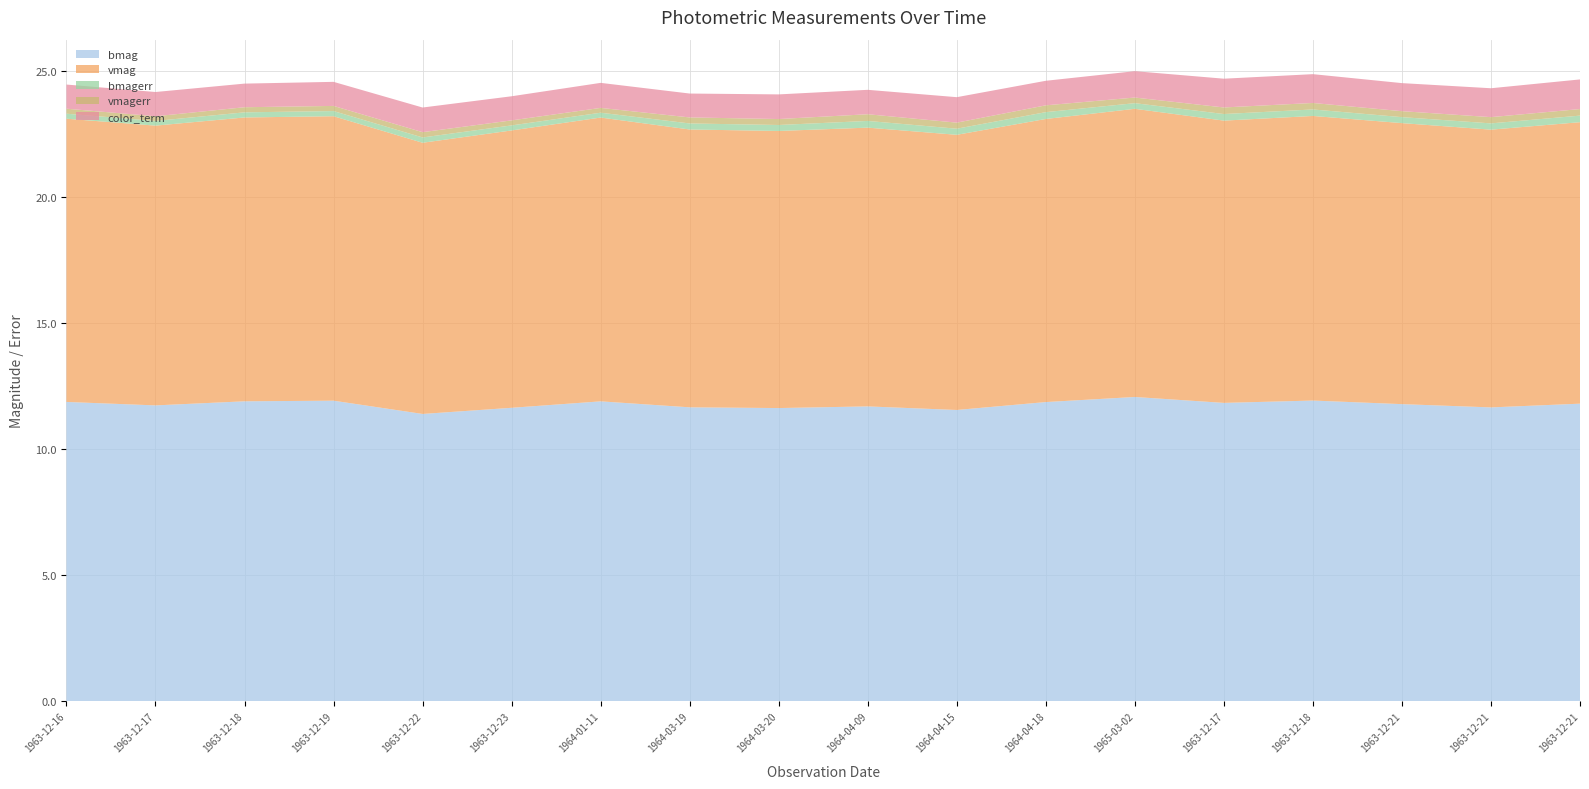

Reading right to left, what are all the values shown in this chart?

bmag: 11.8	11.7	11.8	11.9	11.8	12.1	11.9	11.6	11.7	11.6	11.7	11.9	11.7	11.4	11.9	11.9	11.7	11.9
vmag: 11.2	11.0	11.2	11.3	11.2	11.4	11.2	10.9	11.1	11.0	11.0	11.3	11.0	10.8	11.3	11.3	11.1	11.2
bmagerr: 0.3	0.2	0.2	0.3	0.3	0.2	0.3	0.2	0.3	0.2	0.2	0.2	0.2	0.2	0.2	0.2	0.2	0.2
vmagerr: 0.3	0.2	0.2	0.3	0.3	0.2	0.3	0.2	0.3	0.2	0.2	0.2	0.2	0.2	0.2	0.2	0.2	0.2
color_term: 1.2	1.1	1.1	1.1	1.1	1.0	1.0	1.0	1.0	1.0	0.9	1.0	1.0	1.0	1.0	0.9	1.0	1.0